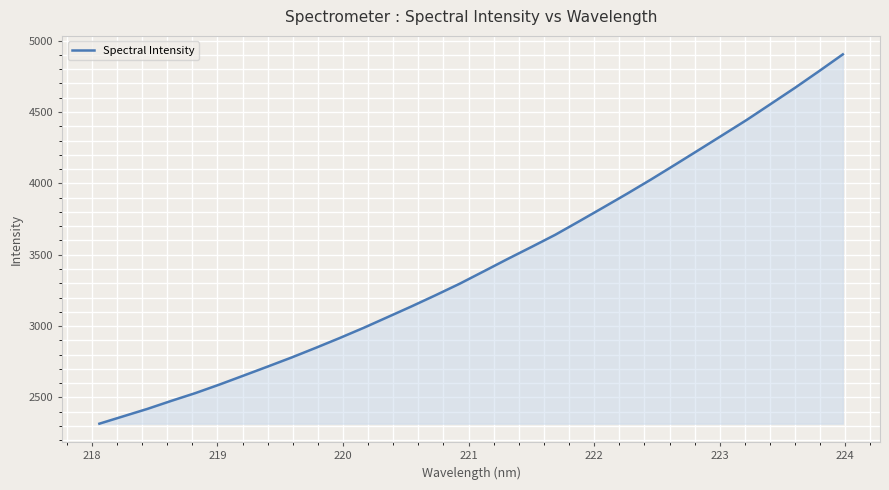

What is the smallest value displayed?

2316.0